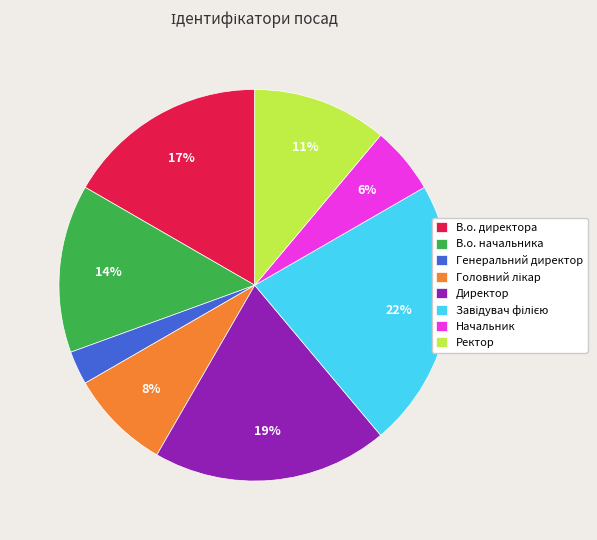

Which slice is the smallest?

Генеральний директор